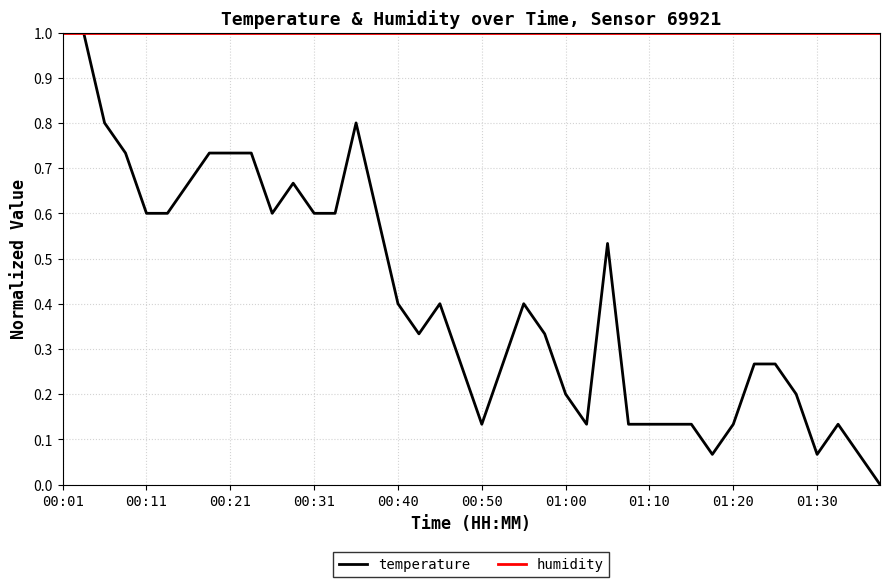

List the series in order of their overall mean, highest first.

humidity, temperature